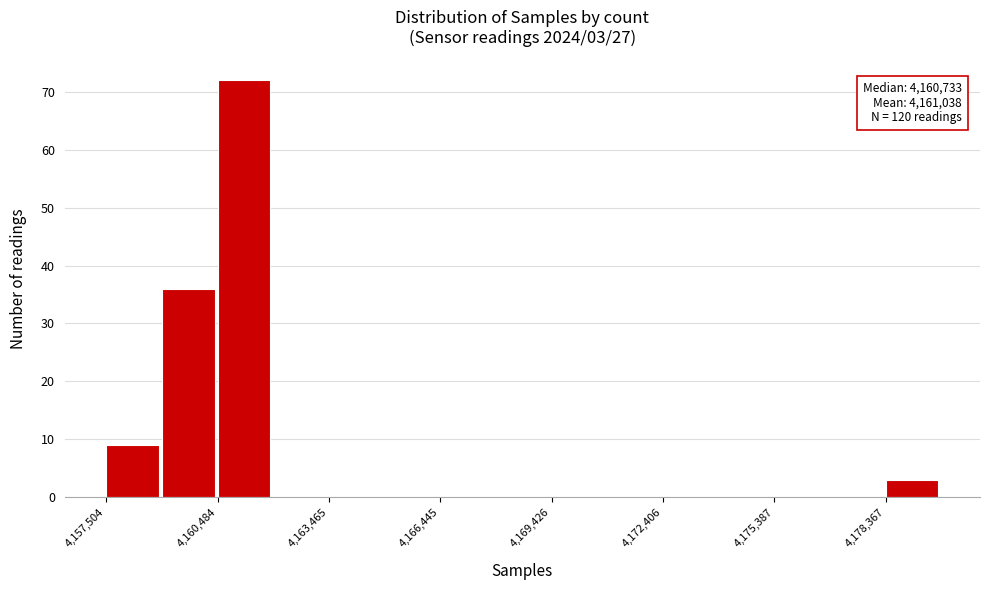

Around what value on the x-axis is the tallest bar? Give the approximate position of its centre, as read against the axis.

4161000